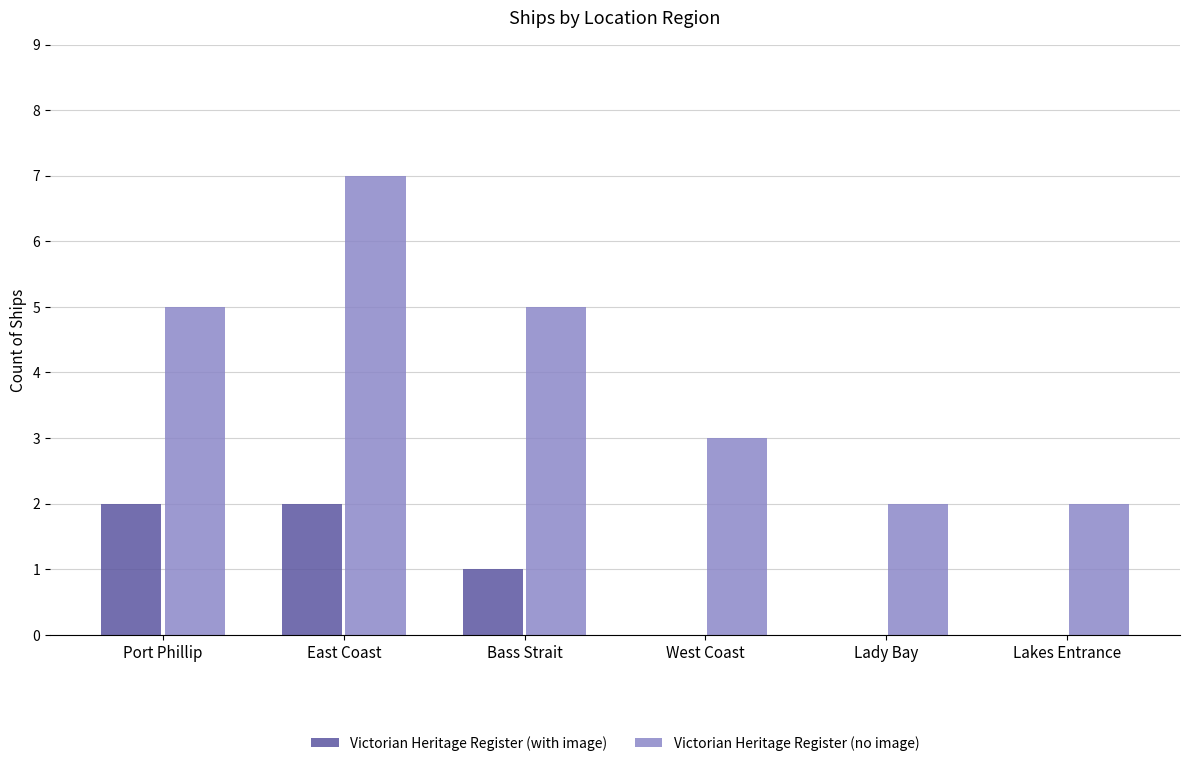

Which series has the largest total across all categories?

Victorian Heritage Register (no image)